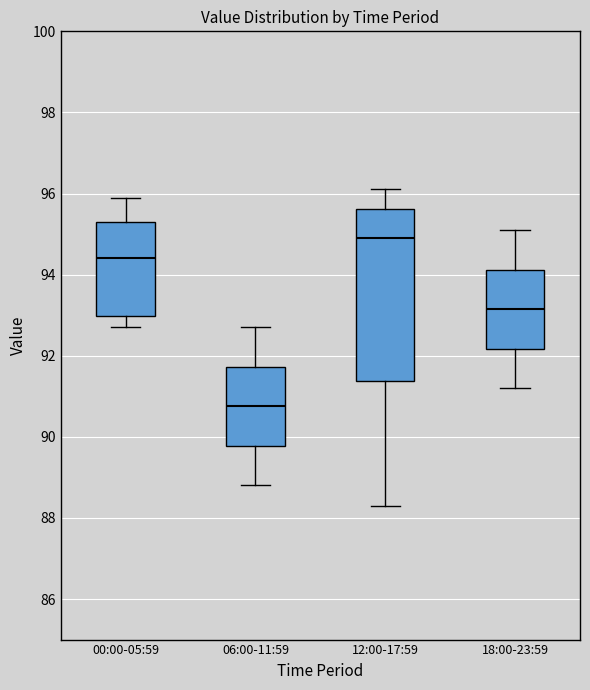

Which box's median line is the lowest?

06:00-11:59